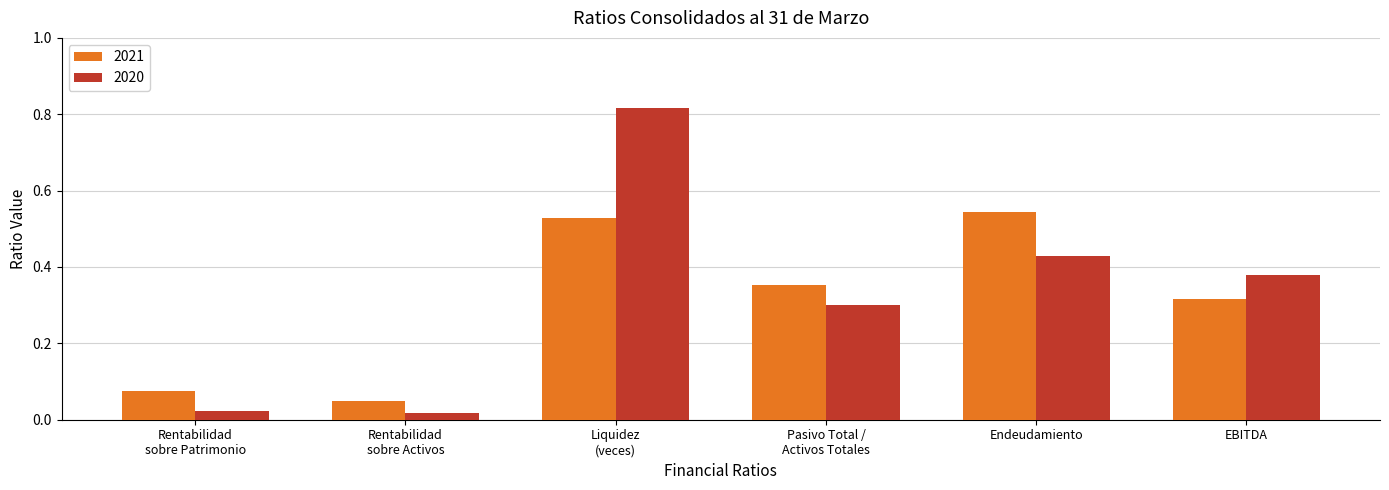

True or false: 2021 has a value of 0.1 at EBITDA.

False